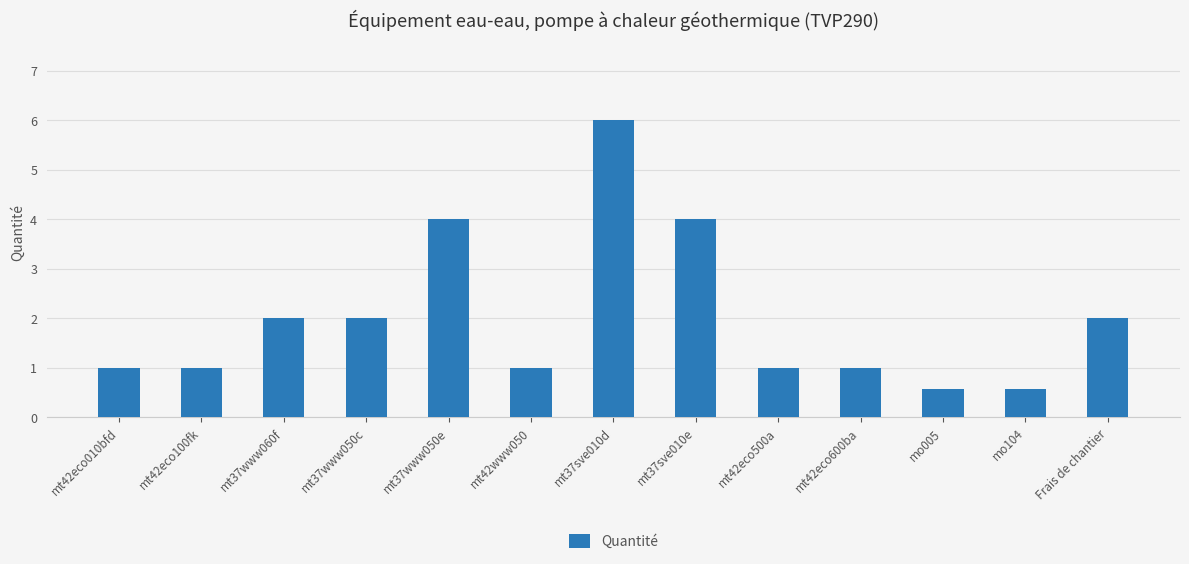

True or false: the data shows 1.7 at mt37sve010d.

False